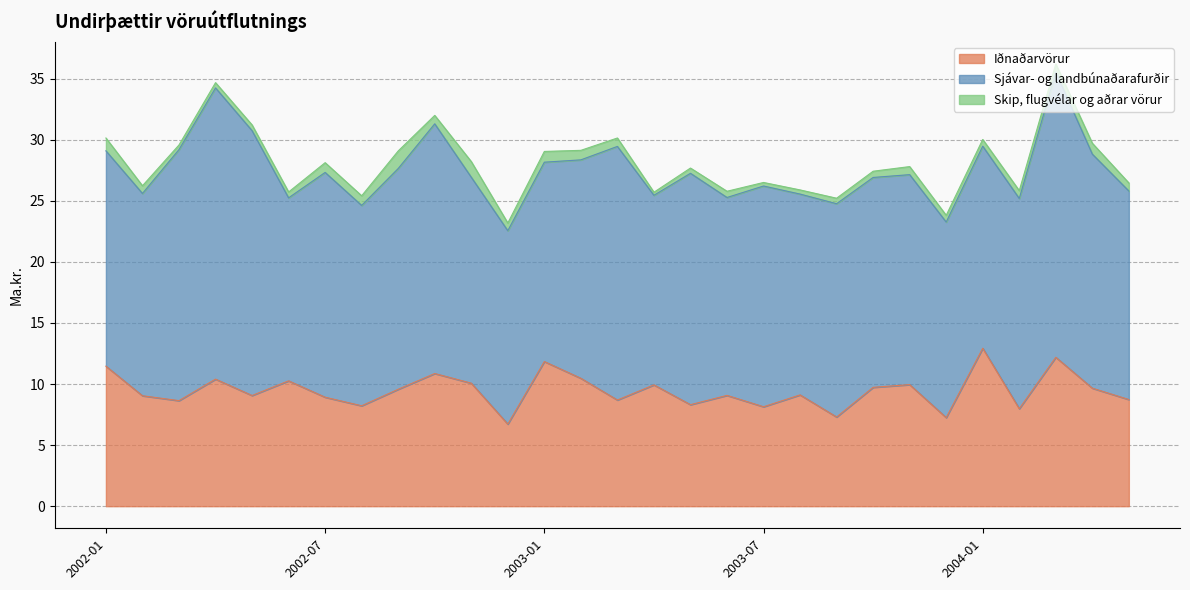

What is the label of the 23rd point from the left?

2003-11